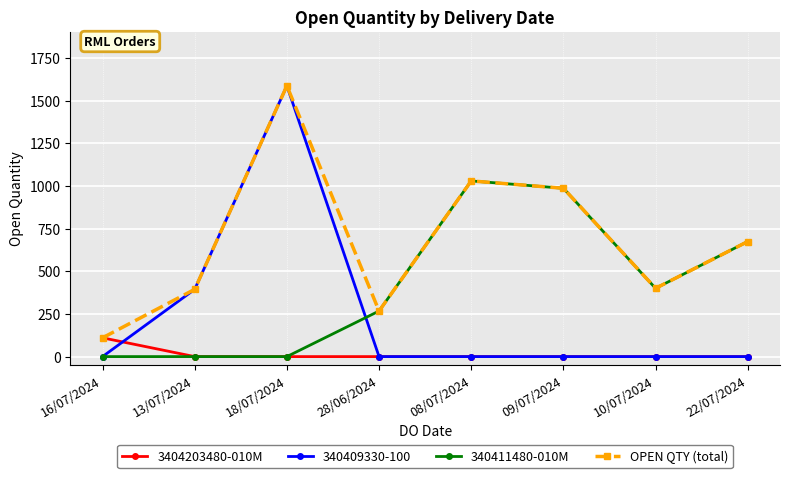

What is the total value across all series at 22/07/2024?

1348